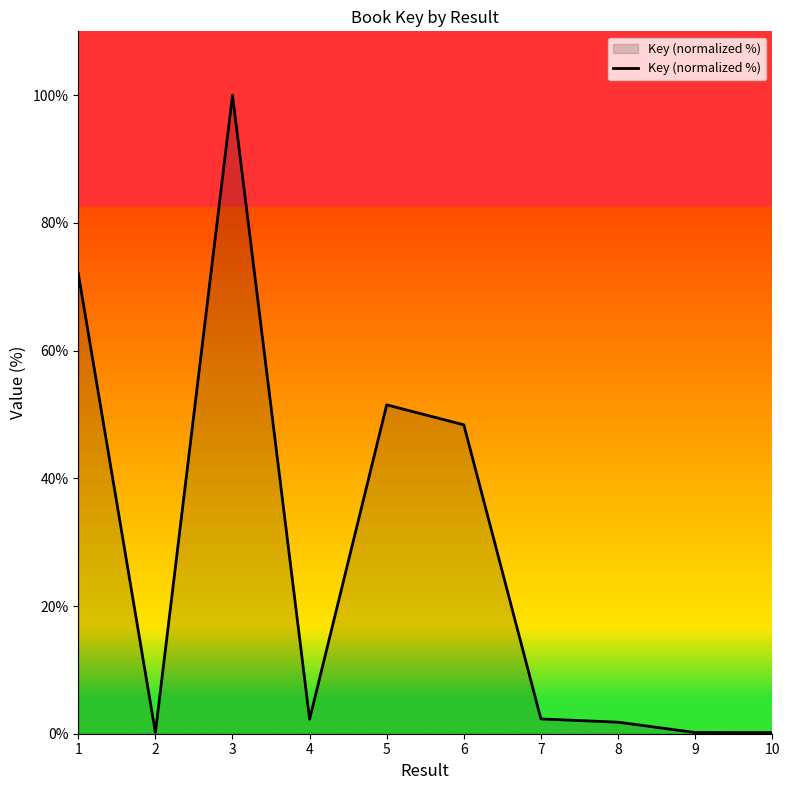

At which label does the data first exceed 2?

1